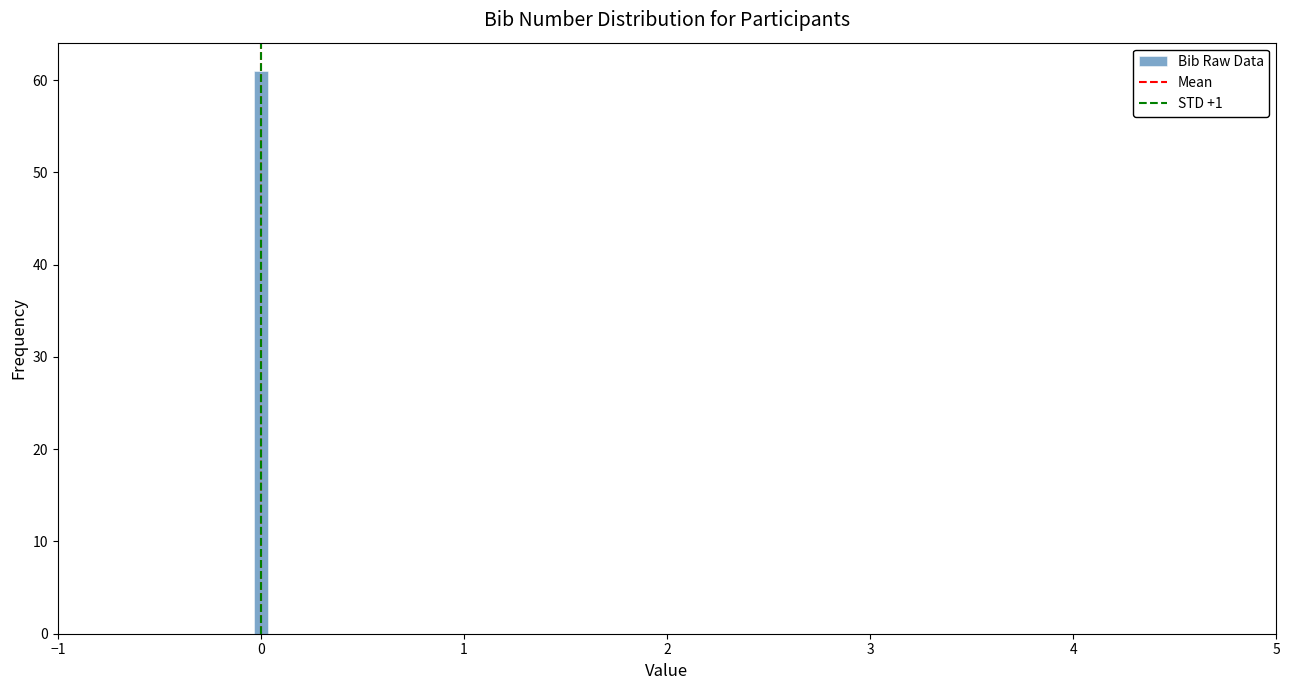

Read against the x-axis, roughly where is the centre of the tallest bar?

0.0